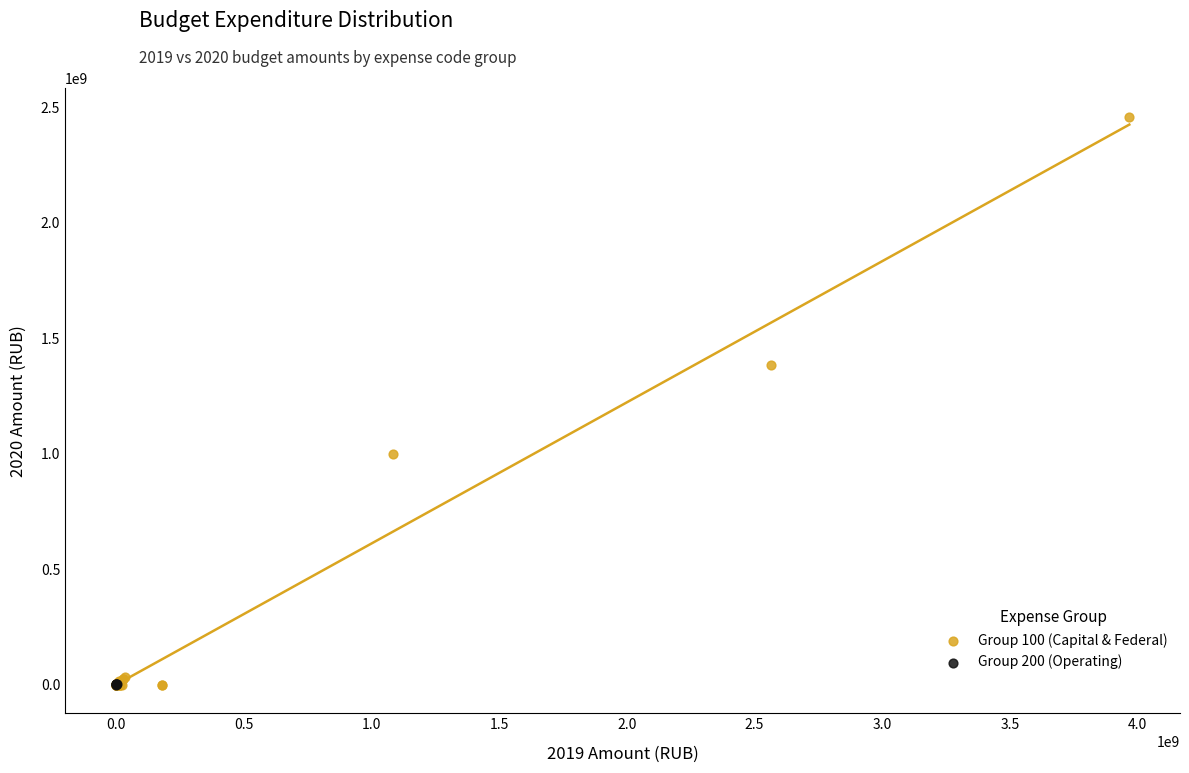

Which series has the widest spread of Y values?

Group 100 (Capital & Federal)